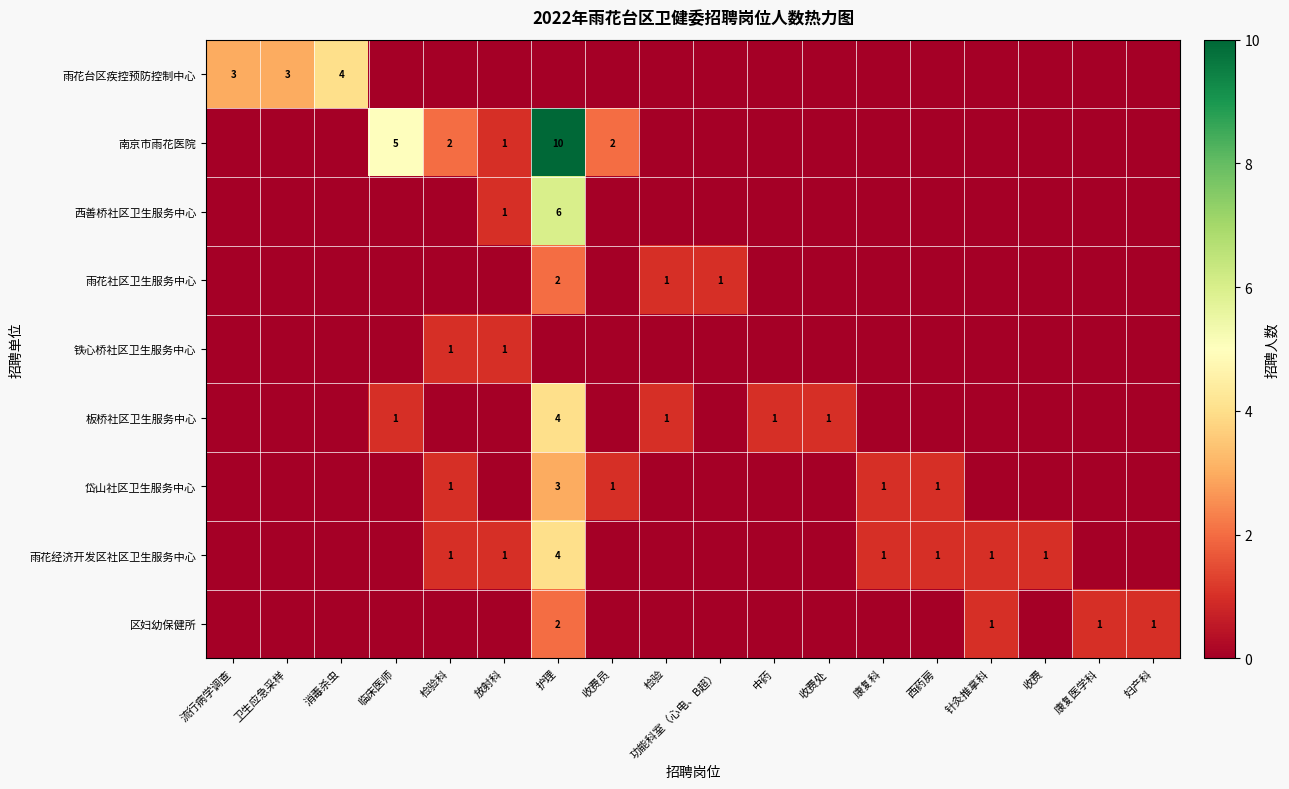

What is the maximum value shown in the chart?

10